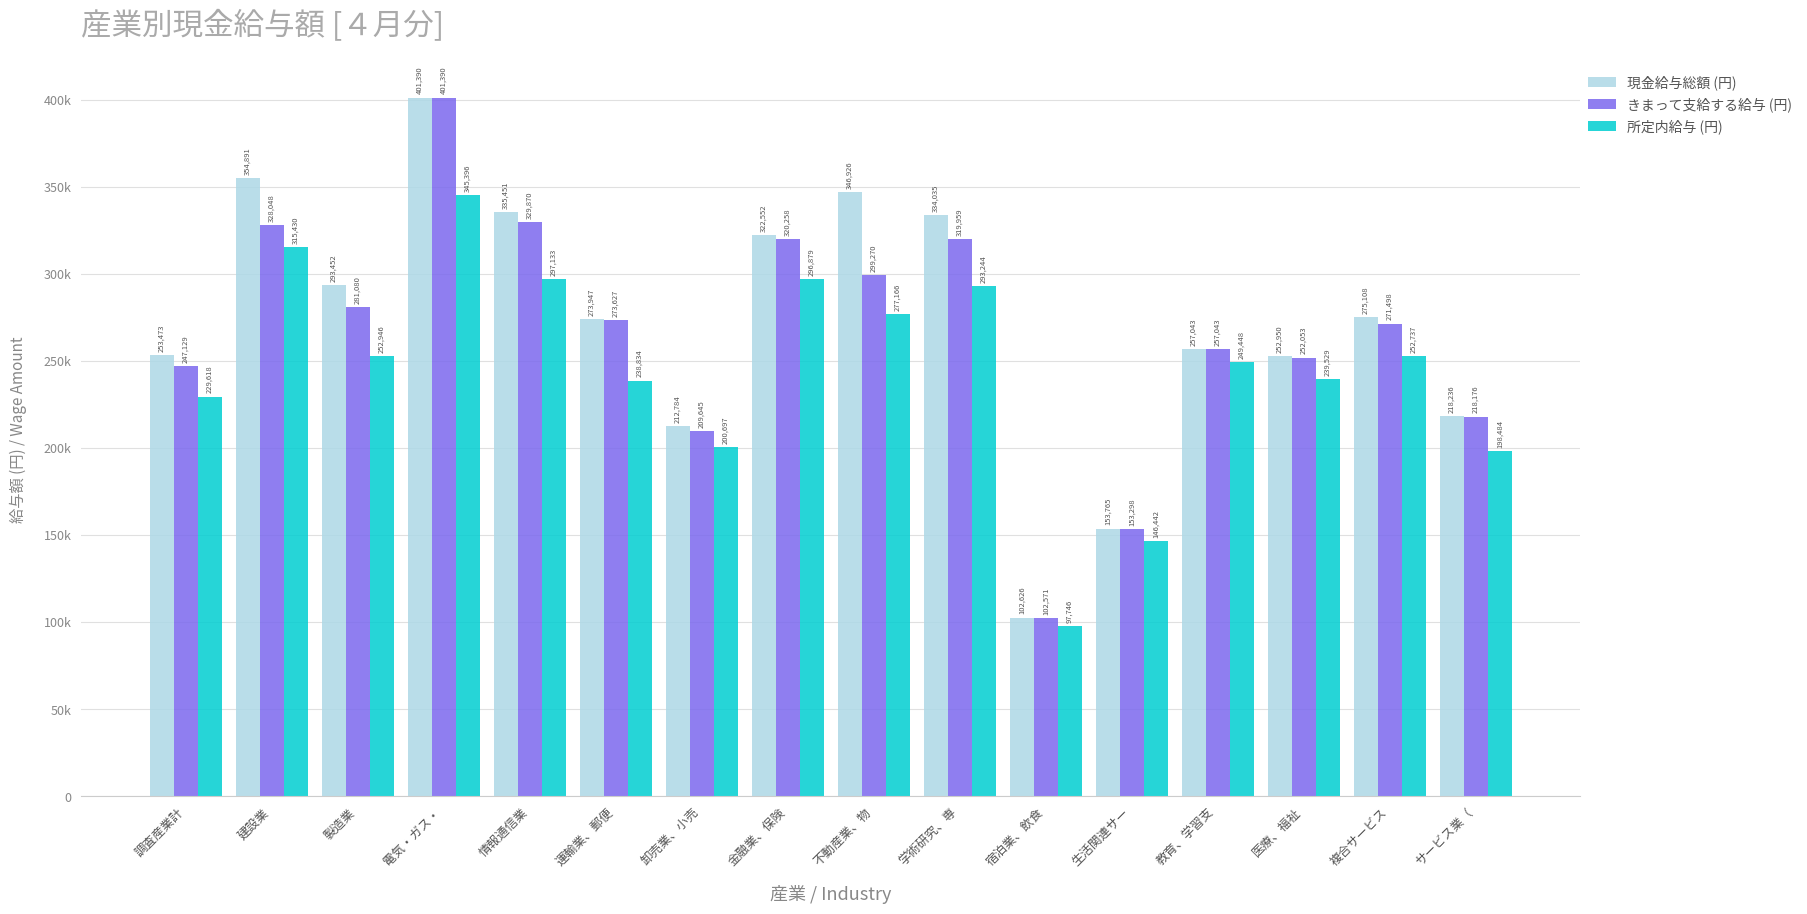

At which category is the sum across all series the highest?

電気・ガス・